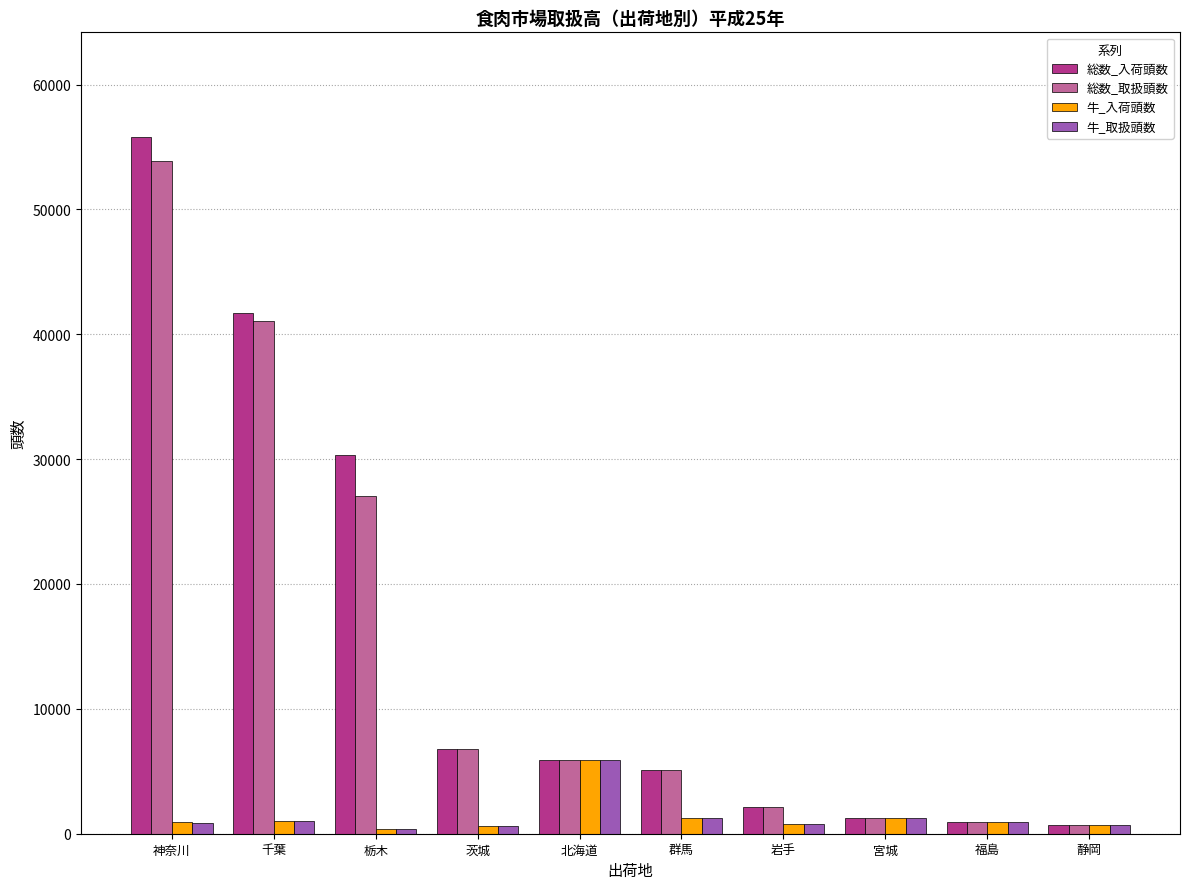

The value of 総数_取扱頭数 at 北海道 is 10459. True or false?

False